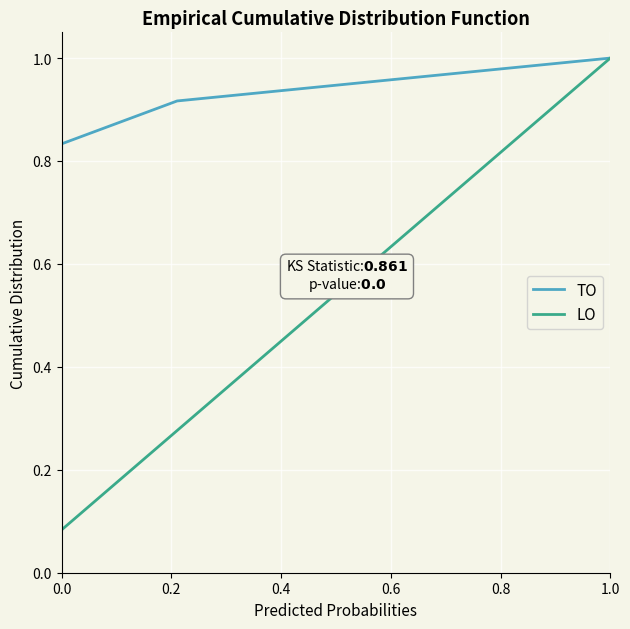

How many categories are shown in the chart?

12